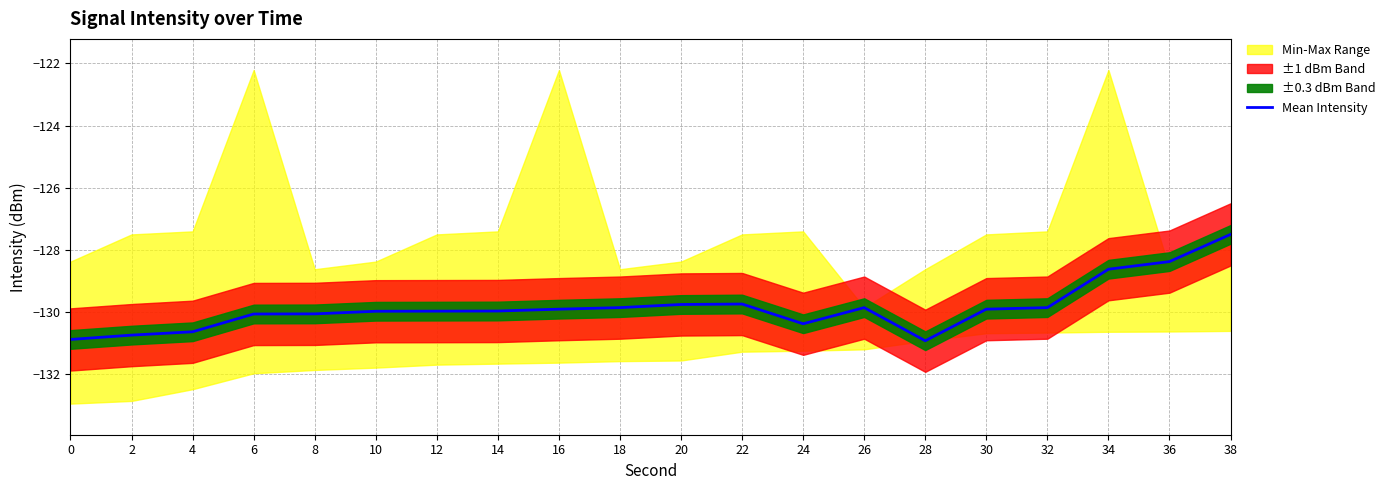

True or false: the data shows -129.9 at 18.

True